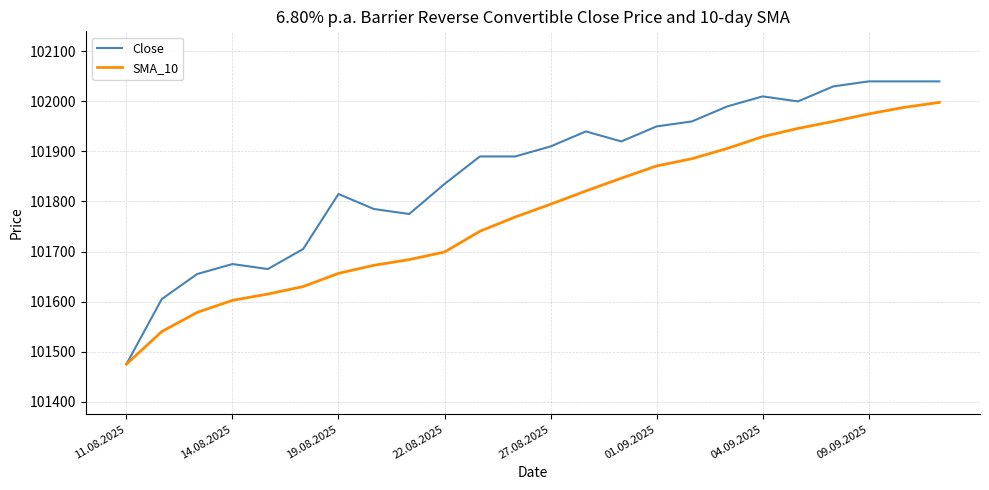

What is the highest value of the SMA_10 series?

101998.0